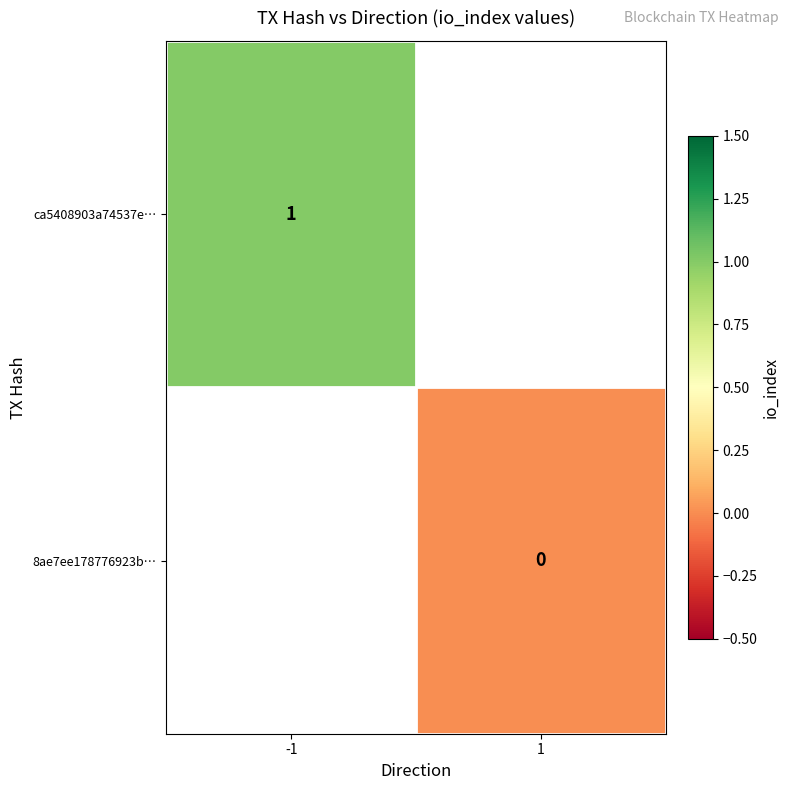

The value of ca5408903a74537e… at -1 is 1. True or false?

True